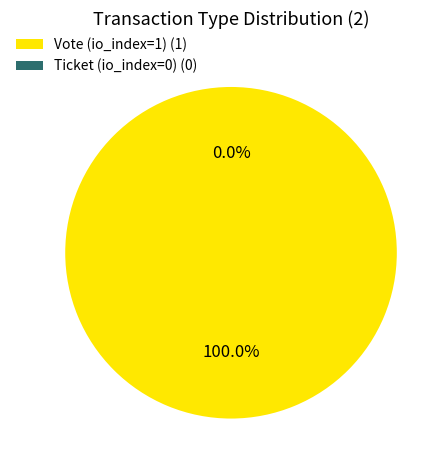

Count the number of slices in the pie.

2